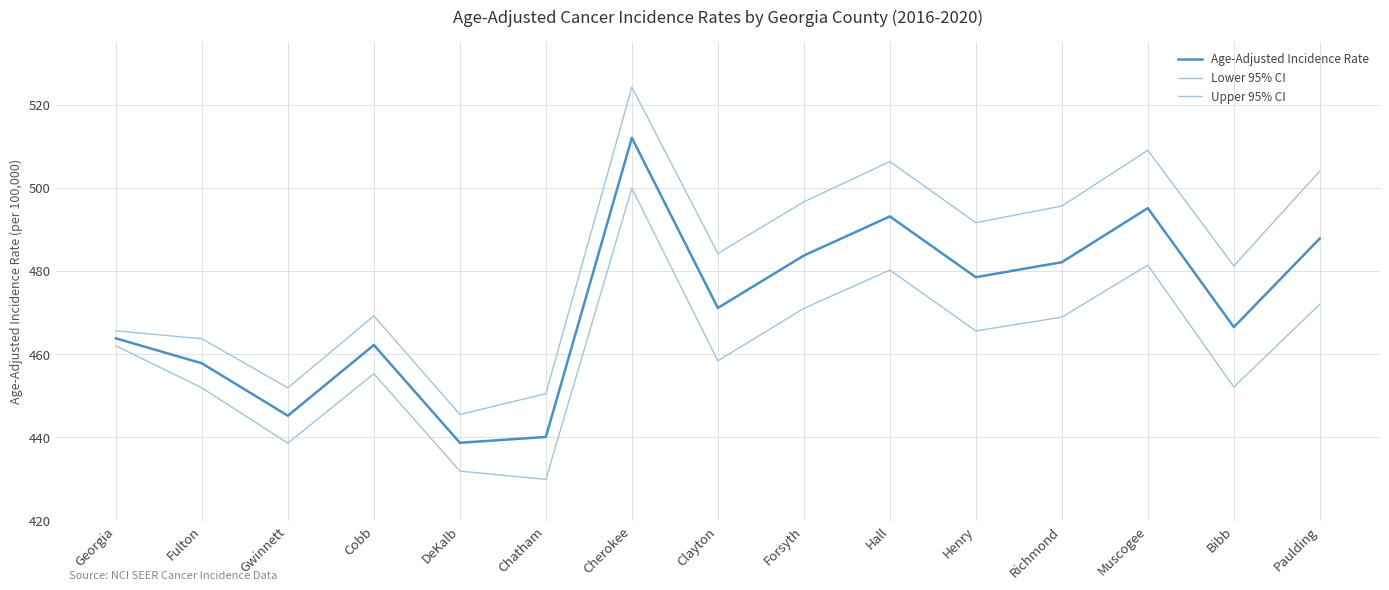

True or false: Age-Adjusted Incidence Rate and Lower 95% CI cross at least once.

False